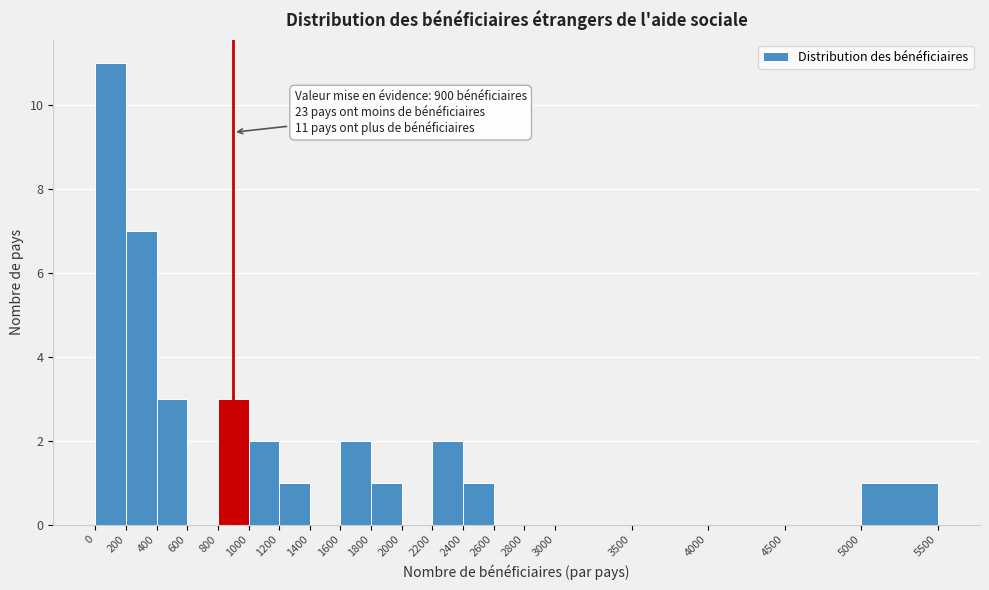

Over which range of the x-axis is the bar tallest?

0 to 200